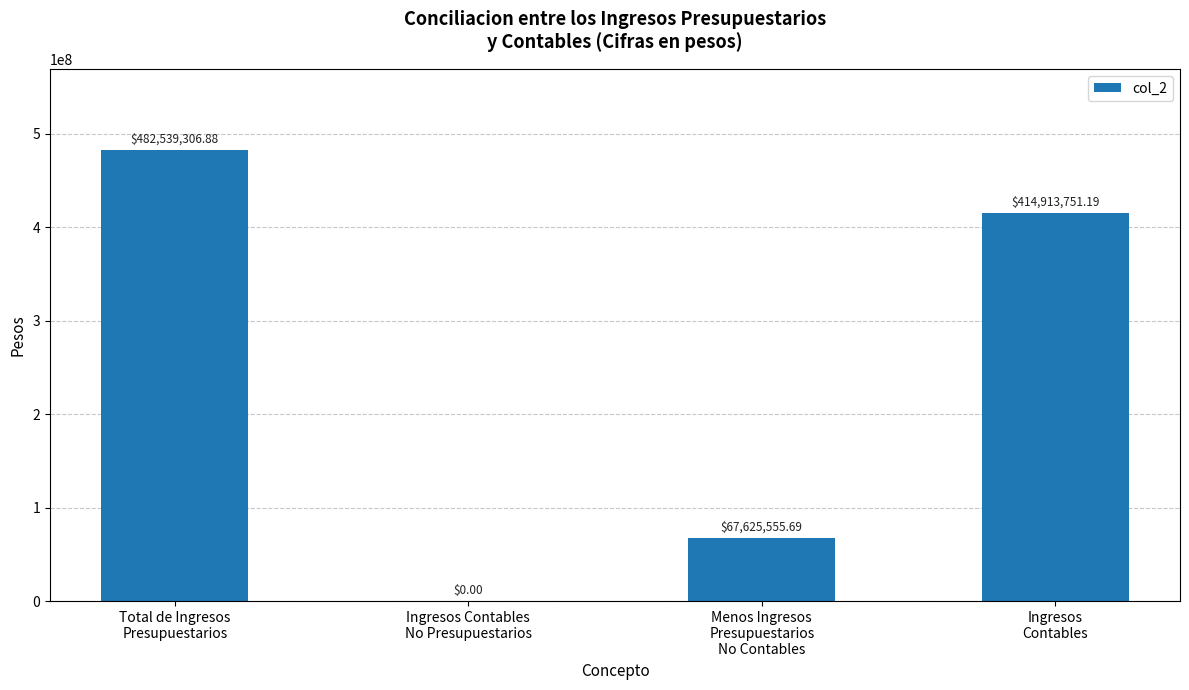

Between Ingresos
Contables and Menos Ingresos
Presupuestarios
No Contables, which is larger?

Ingresos
Contables